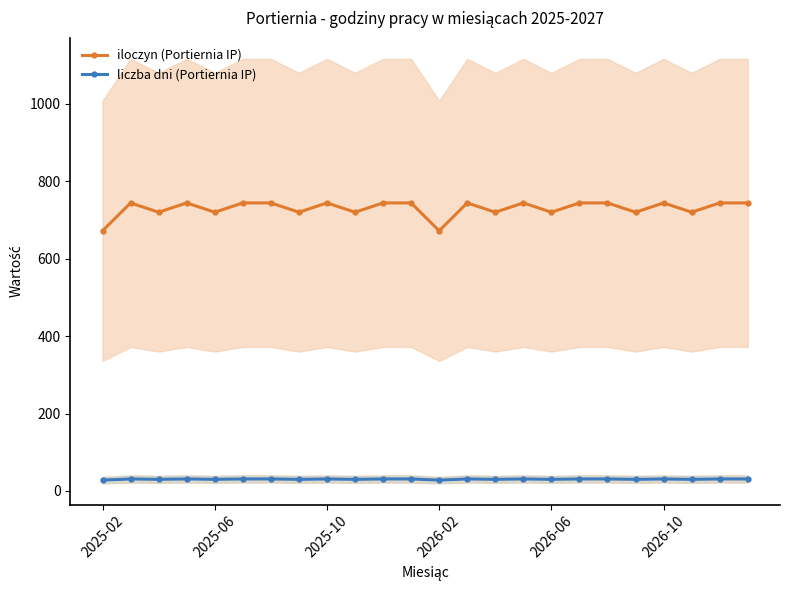

What is the minimum value for iloczyn (Portiernia IP)?

672